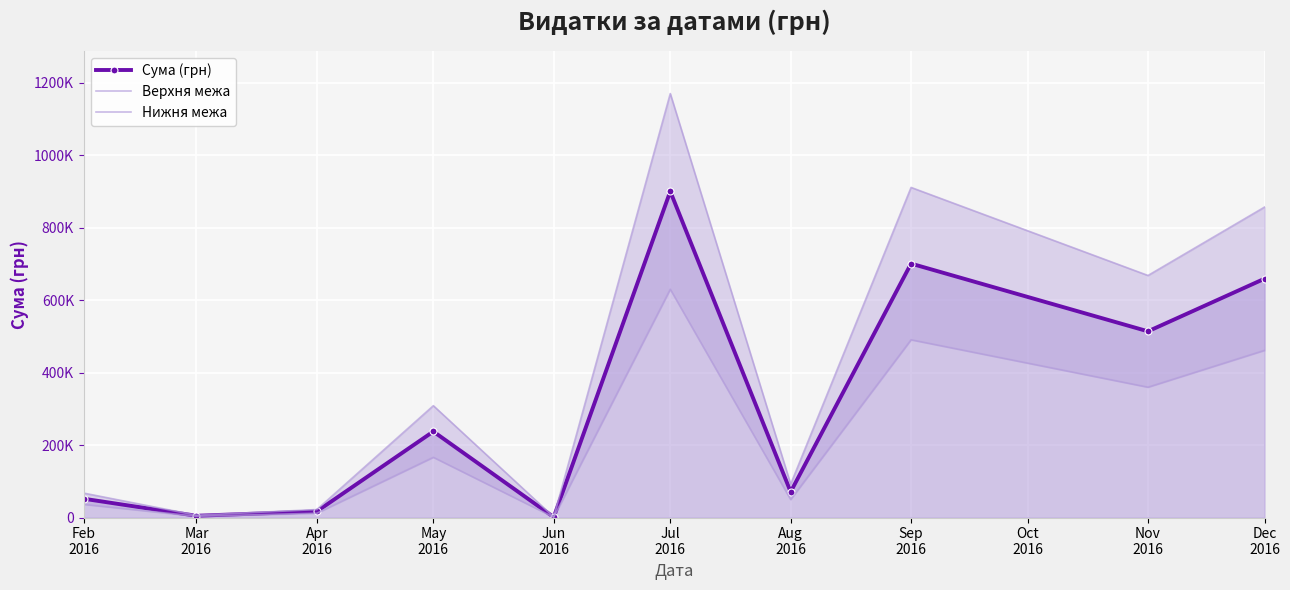

Which series has the largest range (max minus min)?

Верхня межа